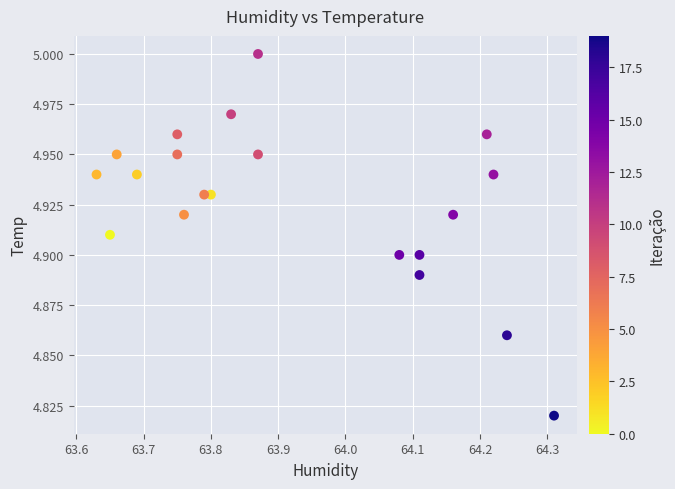

What is the range of X values (max minus min)?

0.7